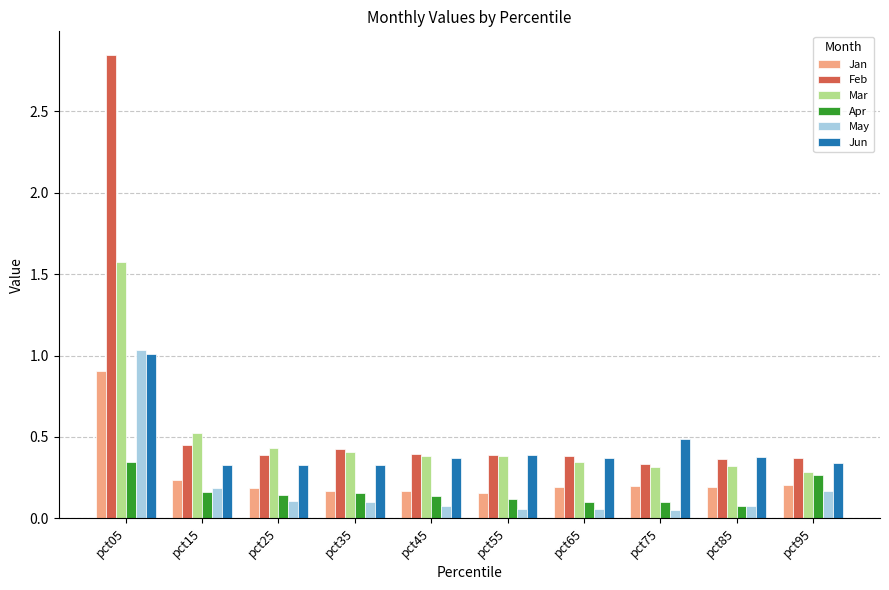

At how many categories does at least one series exceed 1?

1